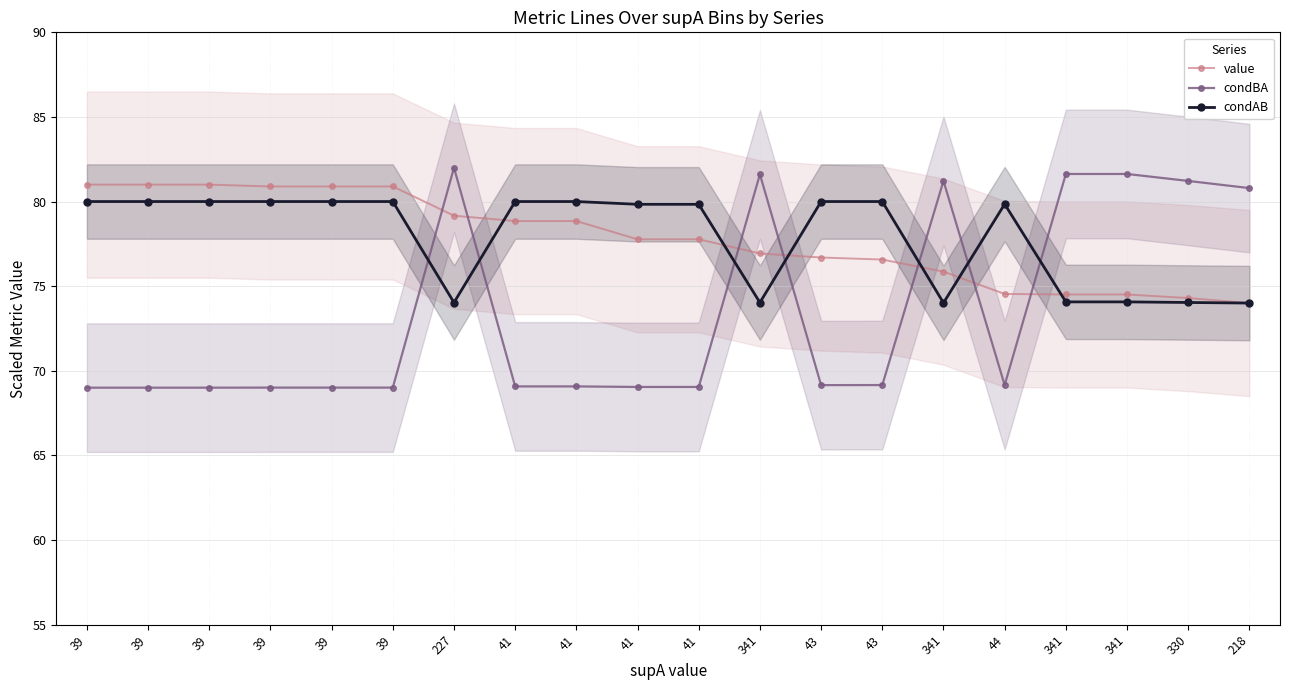

Reading left to right, what are all the values shown in this chart?

value: 39=81.0	39=81.0	39=81.0	39=80.9	39=80.9	39=80.9	227=79.2	41=78.8	41=78.8	41=77.8	41=77.8	341=76.9	43=76.7	43=76.6	341=75.9	44=74.5	341=74.5	341=74.5	330=74.3	218=74.0
condBA: 39=69.0	39=69.0	39=69.0	39=69.0	39=69.0	39=69.0	227=82.0	41=69.1	41=69.1	41=69.0	41=69.0	341=81.6	43=69.2	43=69.2	341=81.2	44=69.2	341=81.6	341=81.6	330=81.2	218=80.8
condAB: 39=80.0	39=80.0	39=80.0	39=80.0	39=80.0	39=80.0	227=74.0	41=80.0	41=80.0	41=79.8	41=79.8	341=74.0	43=80.0	43=80.0	341=74.0	44=79.8	341=74.1	341=74.1	330=74.0	218=74.0